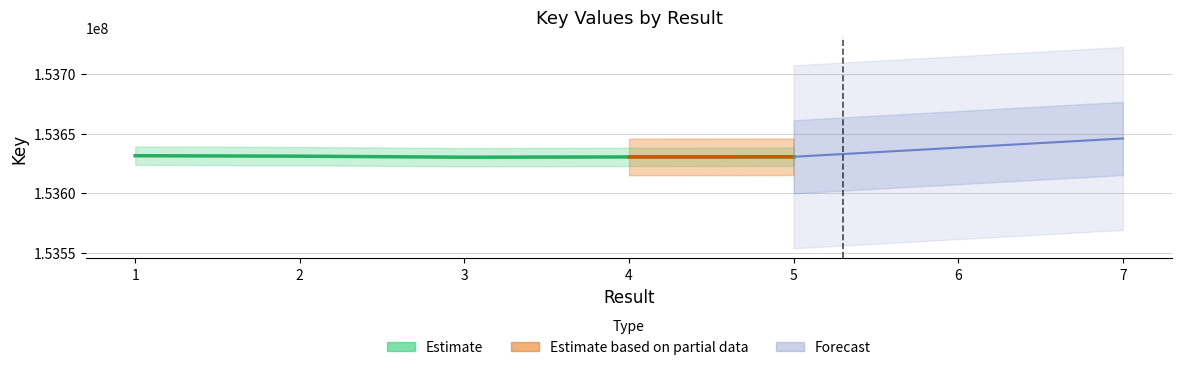

What is the difference between the maximum and minimum values?

1239